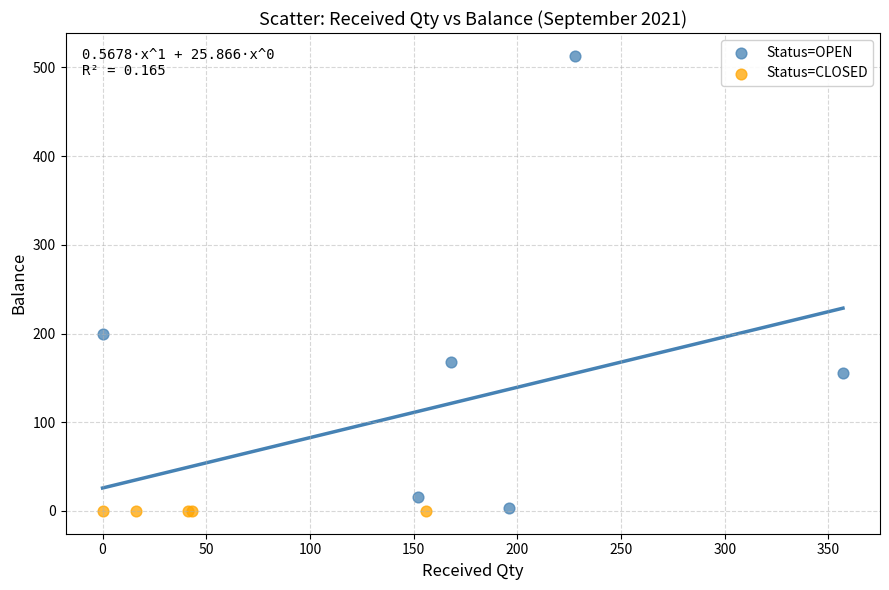

Which series reaches the maximum Y coordinate?

Status=OPEN